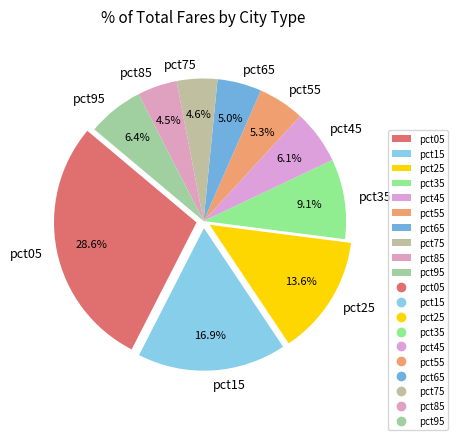

Between pct85 and pct15, which is larger?

pct15